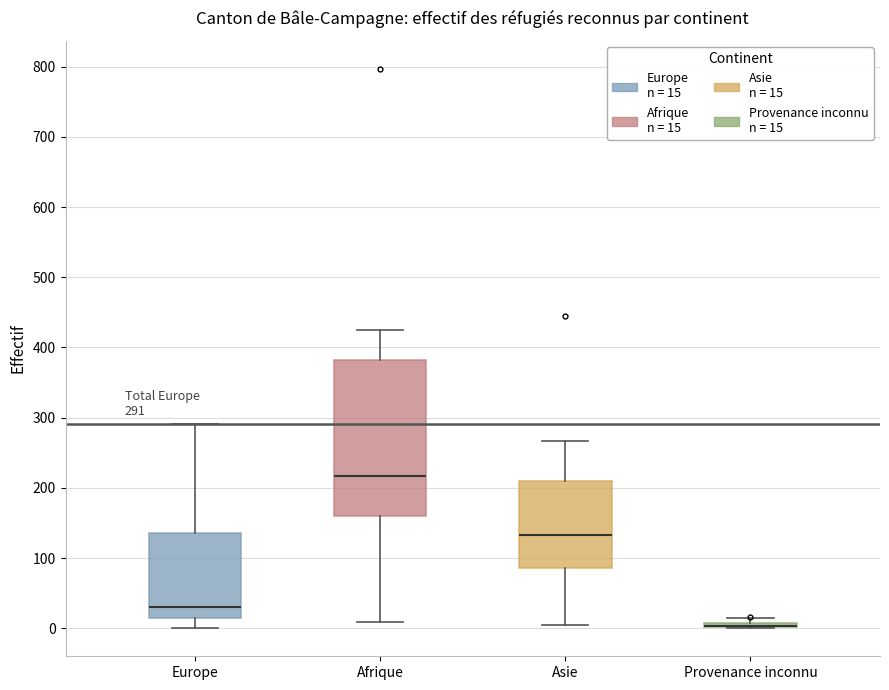

Which box is the tallest, from its lower edge to its upper edge?

Afrique